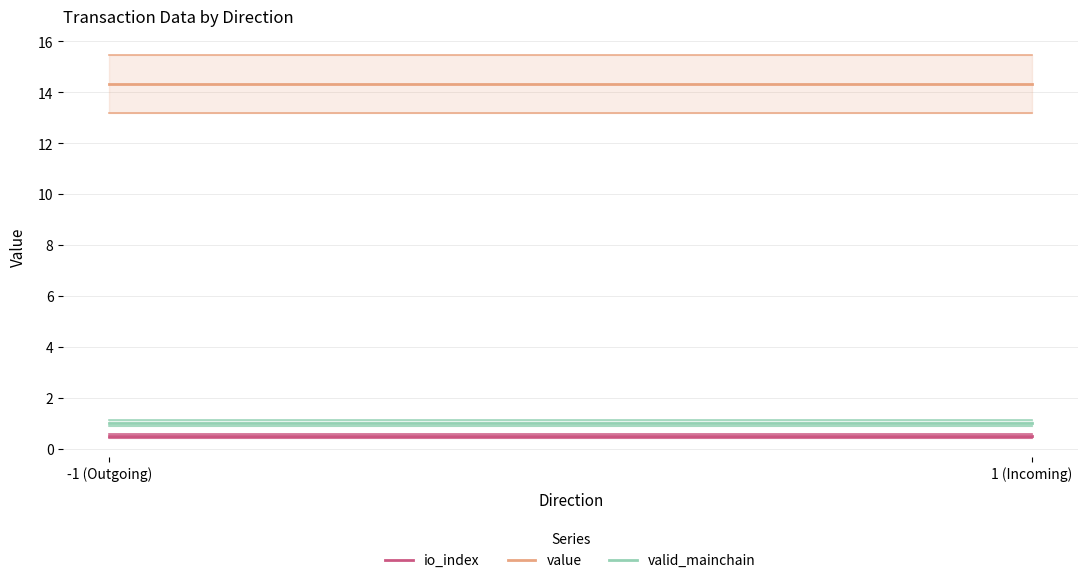

List the labels in order of value value, smallest first.

-1 (Outgoing), 1 (Incoming)